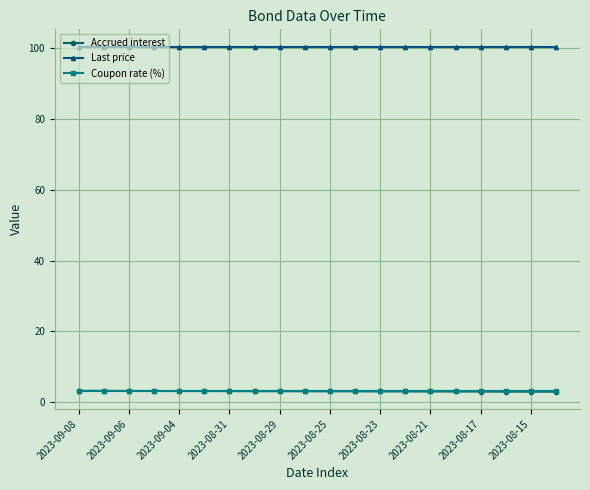

True or false: Coupon rate (%) and Last price cross at least once.

False